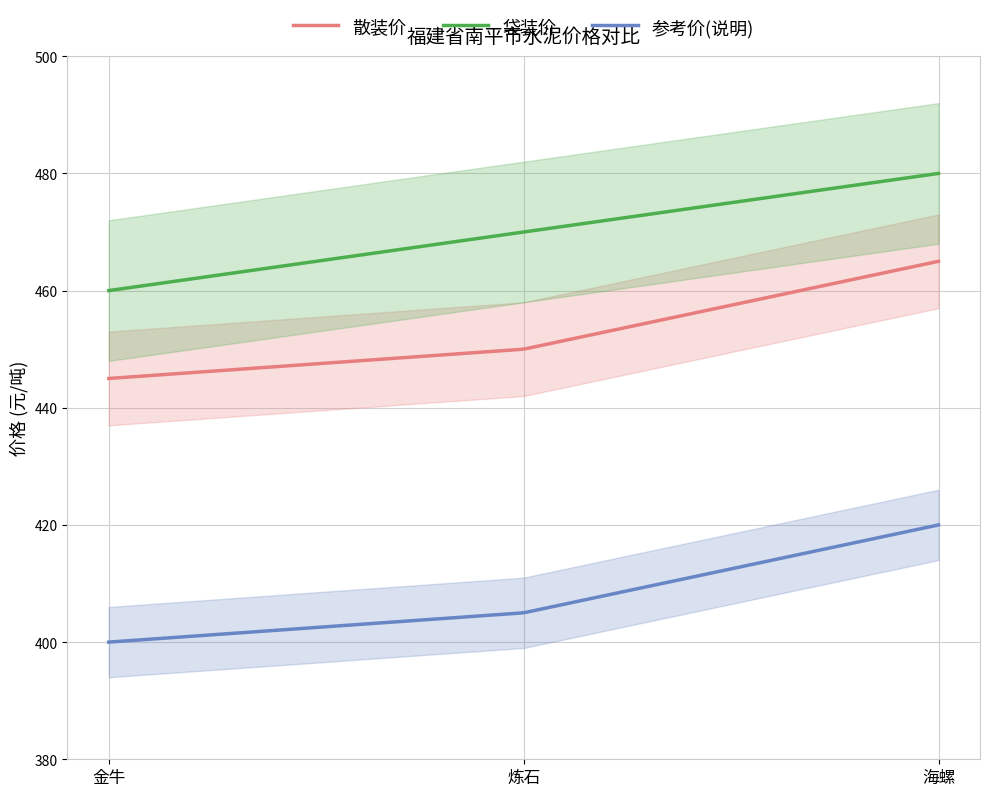

Is this an area chart (filled region under the line)?

No